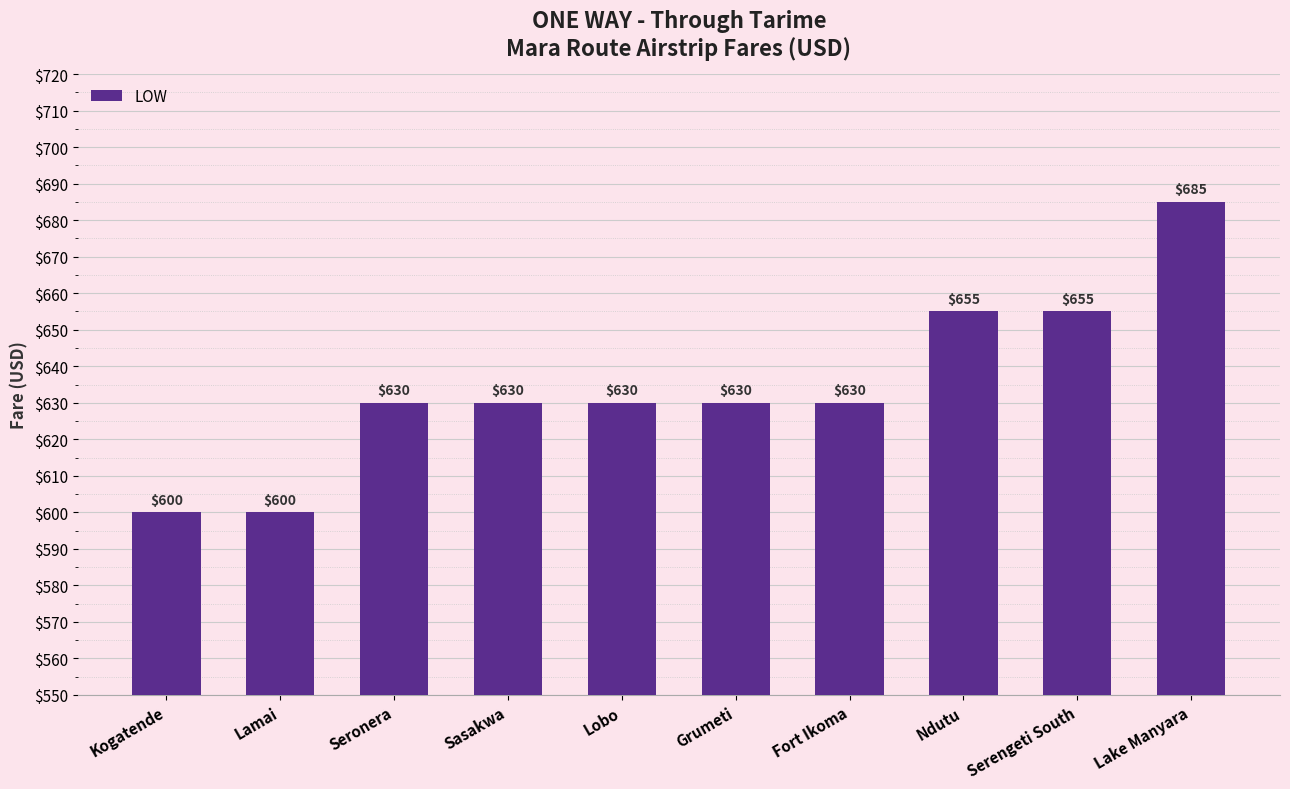

How many values are between 630 and 655?

7